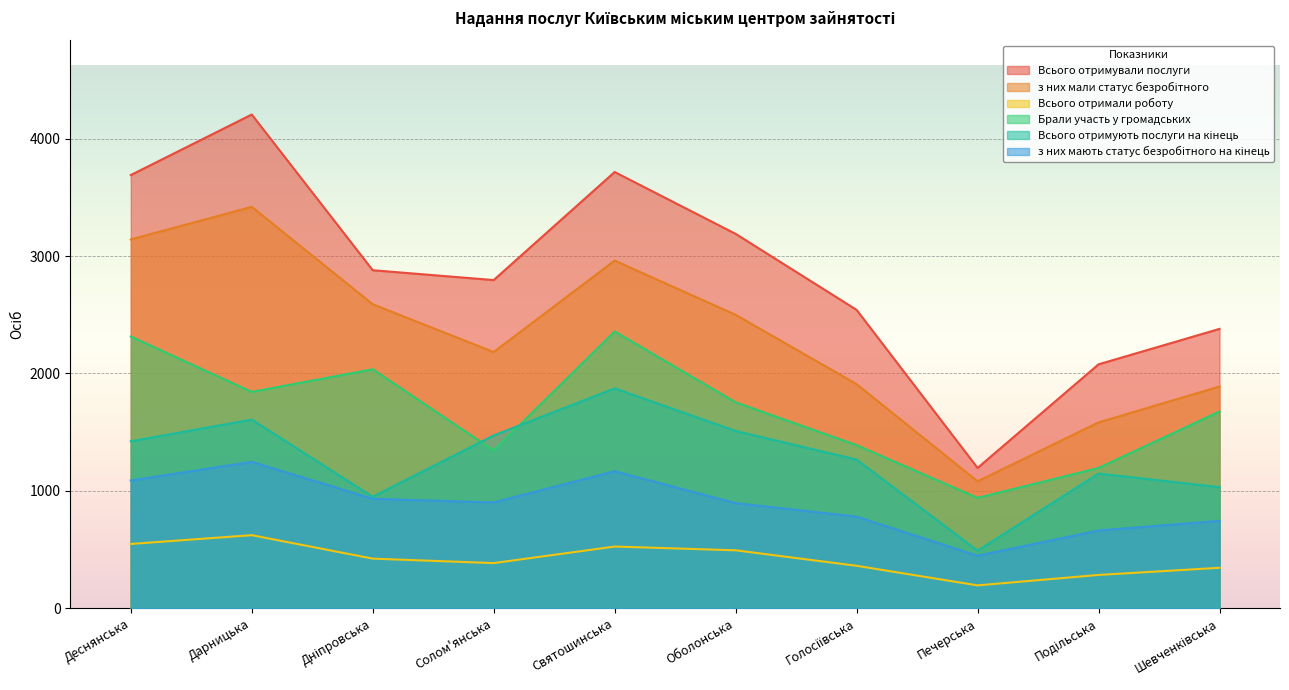

What is the difference between the maximum and minimum values in the з них мали статус безробітного series?

2339